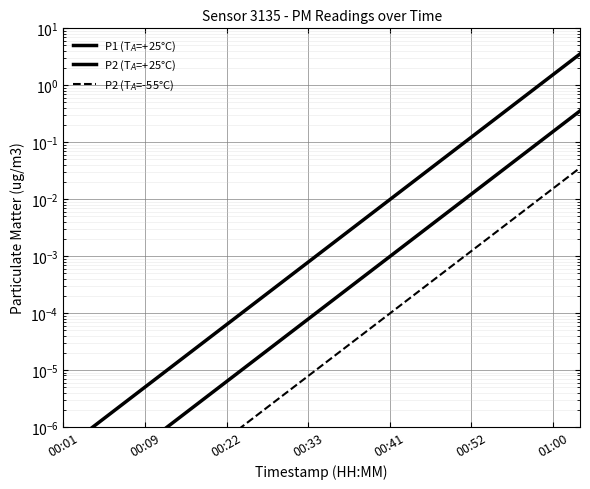

True or false: P2 (T$_A$=-55°C) and P2 (T$_A$=+25°C) cross at least once.

False